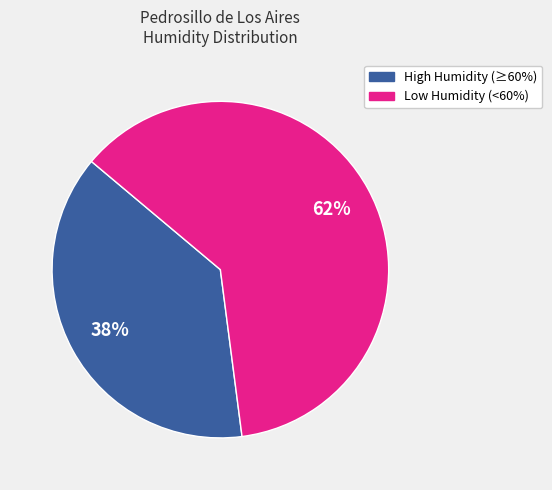

To the nearest percent, what is the difference between the largest and smallest slice percentages?

24%